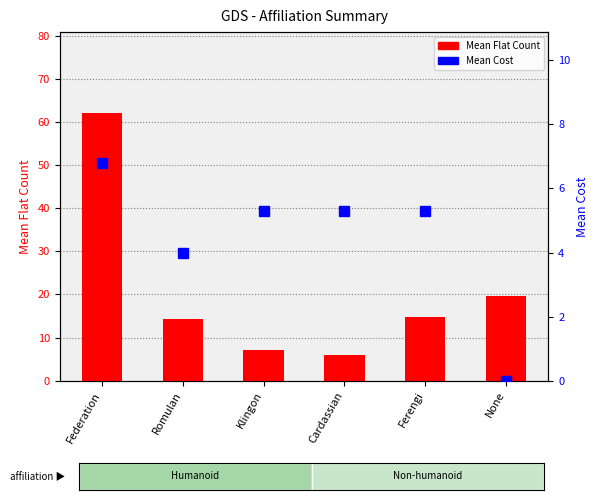

The value of Mean Flat Count at None is 19.7. True or false?

True